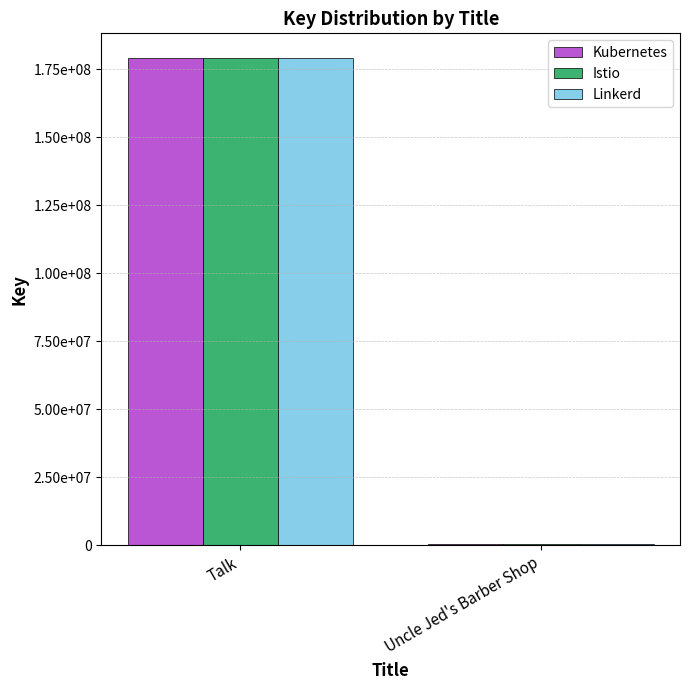

What are all the series names shown in the legend?

Kubernetes, Istio, Linkerd